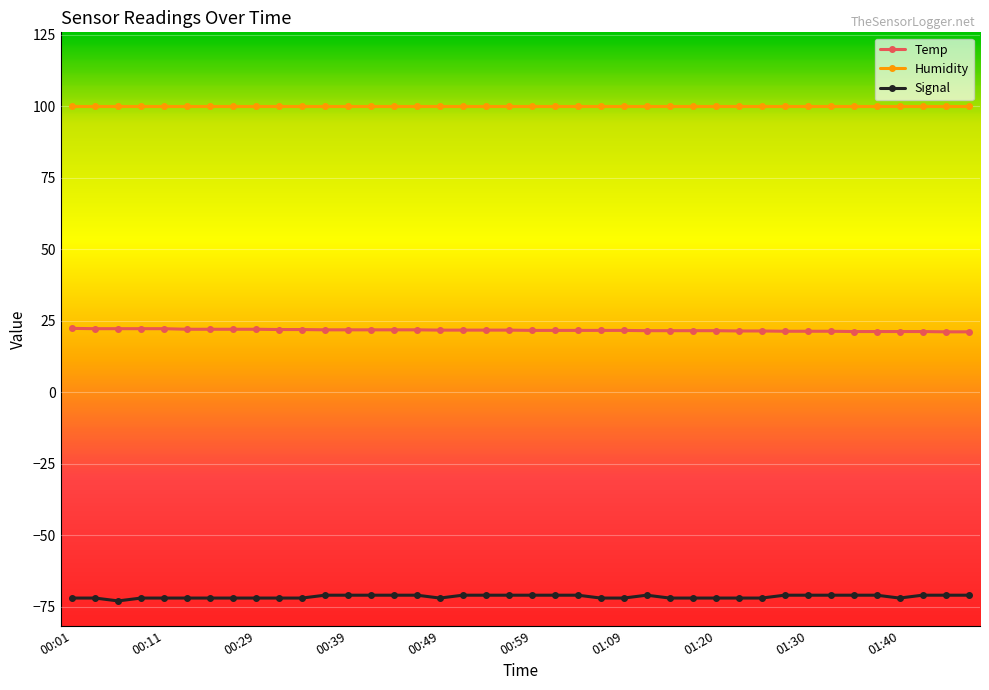

What is the average value of the Humidity series?

99.9